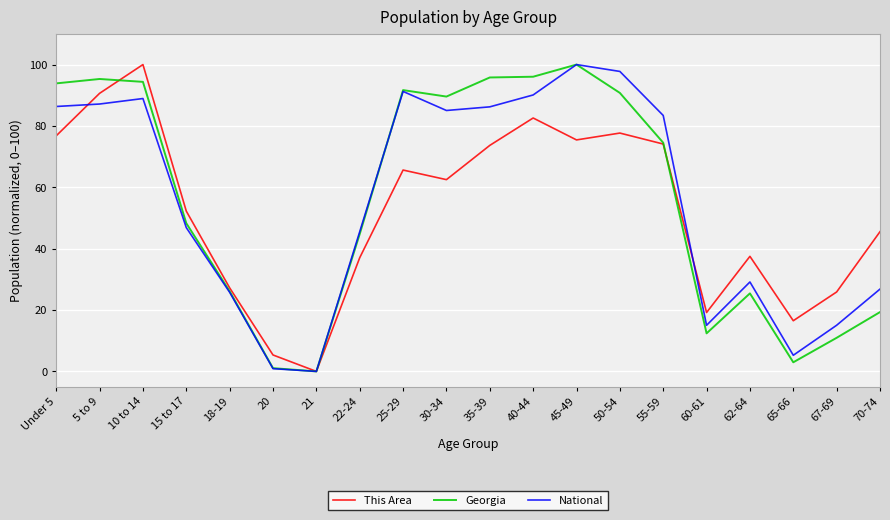

True or false: Georgia and This Area intersect in this chart.

True